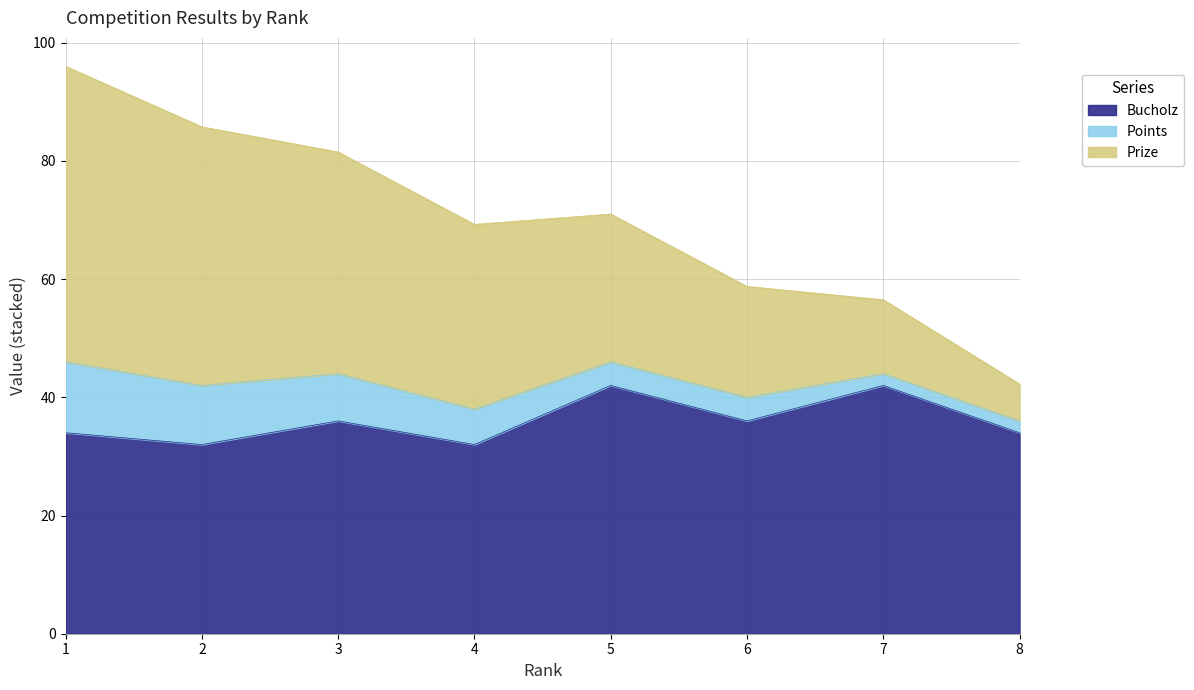

What is the total value across all series at 6?

58.8